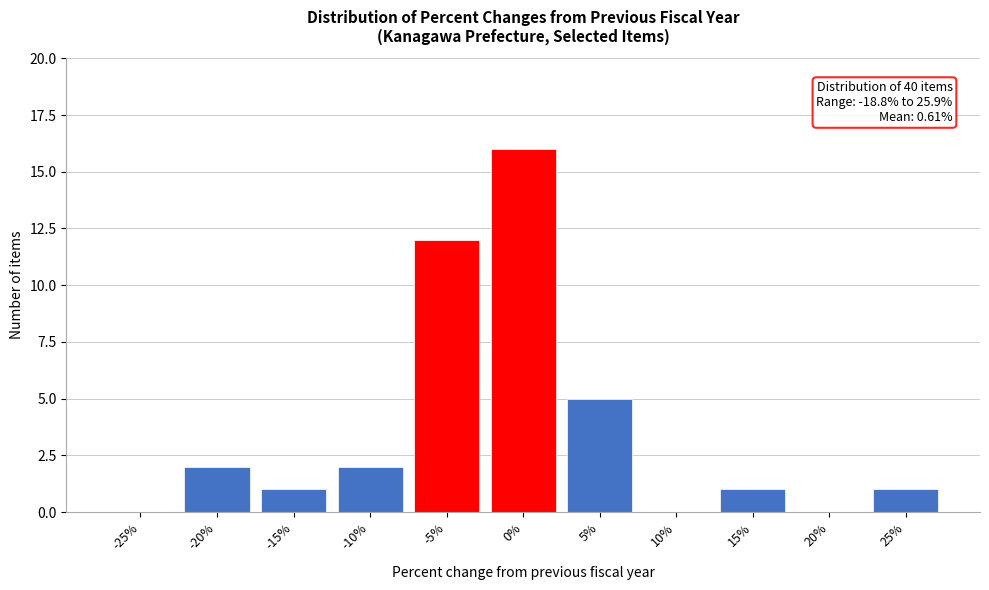

Reading left to right, transcribe all the data shown in this chart.

-25%=0	-20%=2	-15%=1	-10%=2	-5%=12	0%=16	5%=5	10%=0	15%=1	20%=0	25%=1